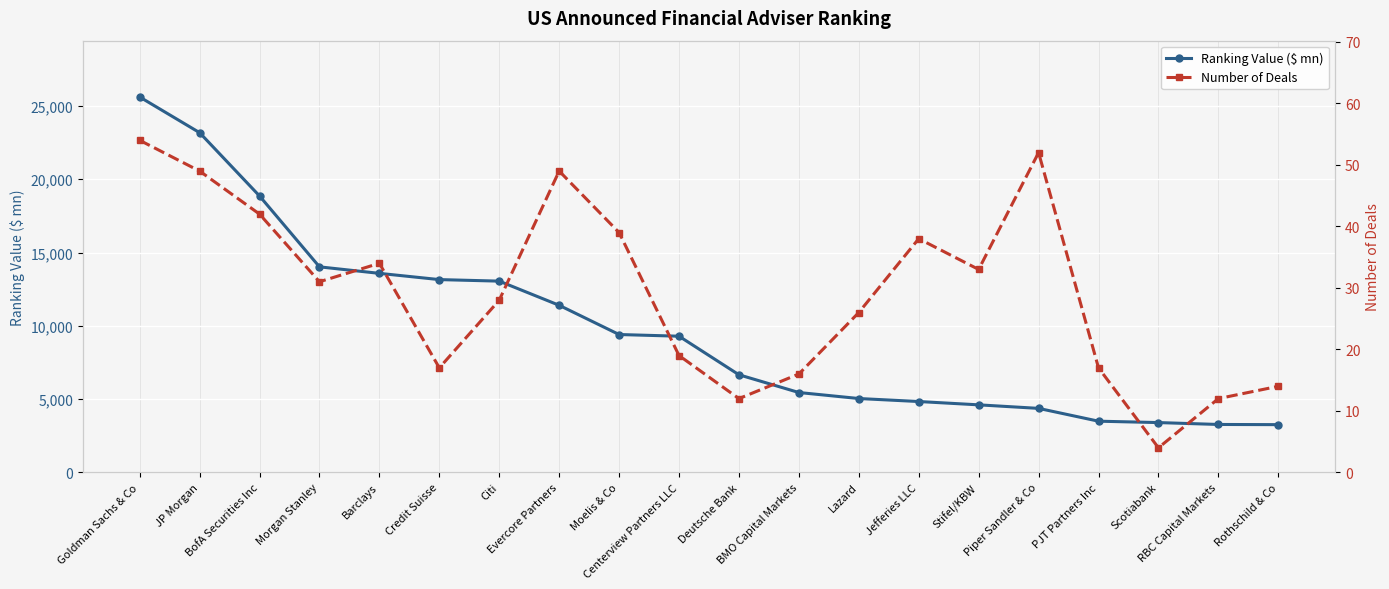

True or false: Number of Deals and Ranking Value ($ mn) intersect in this chart.

False